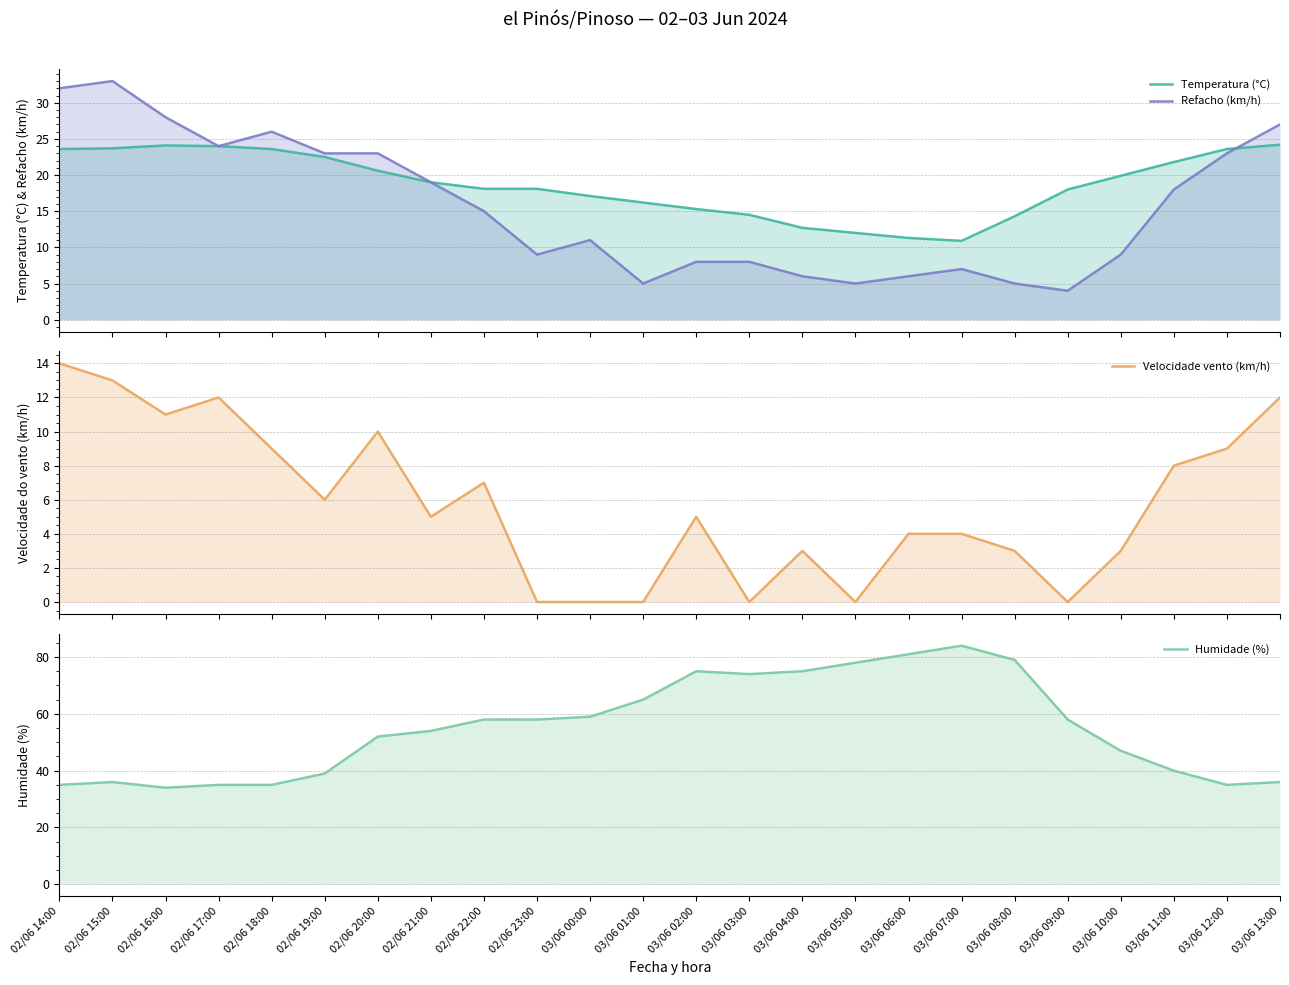

What is the spread (max minus min) of values at 02/06 19:00?

33.0